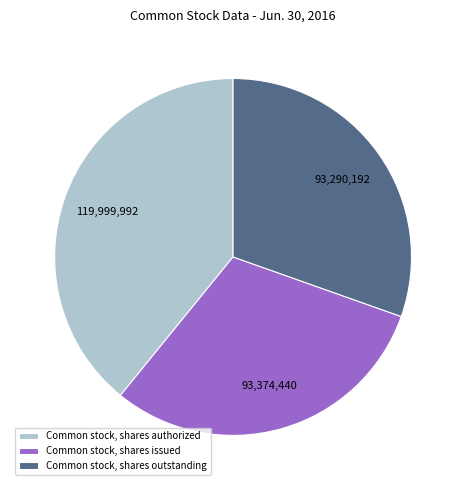

True or false: Common stock, shares issued accounts for 30% of the total.

True